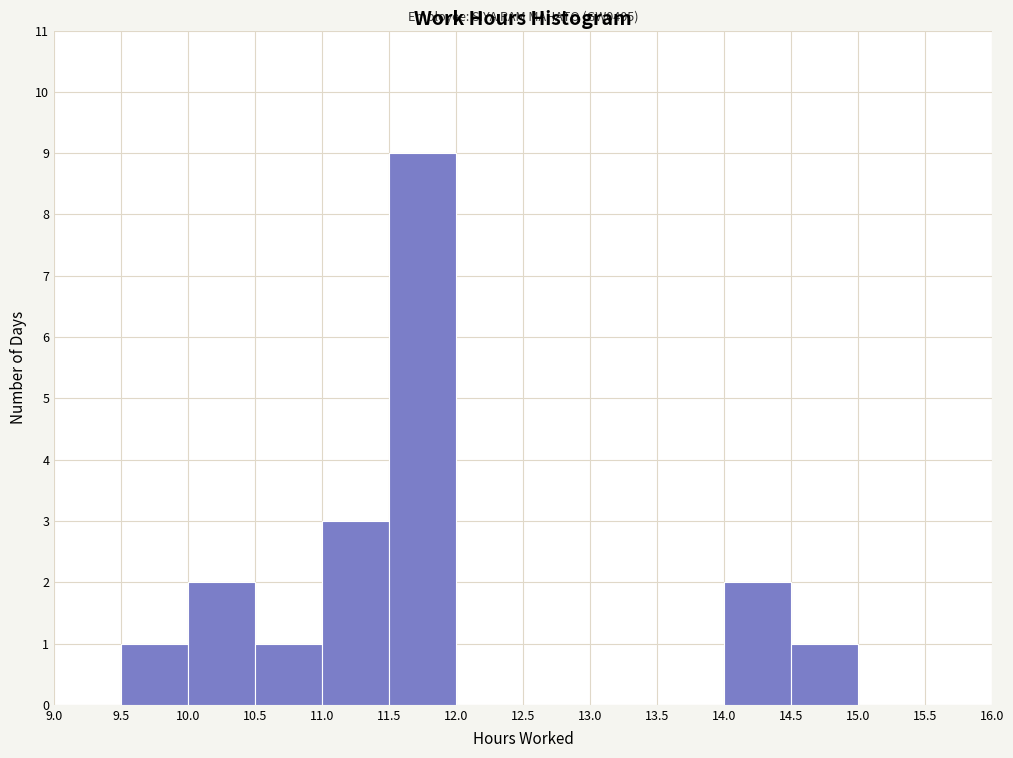

Over which range of the x-axis is the bar tallest?

11.5 to 12.0